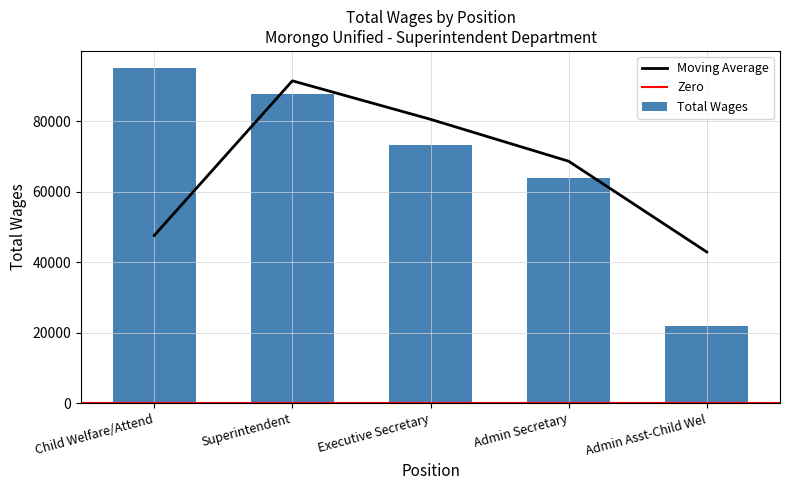

What is the change in value from Executive Secretary to Admin Asst-Child Wel?

-51517